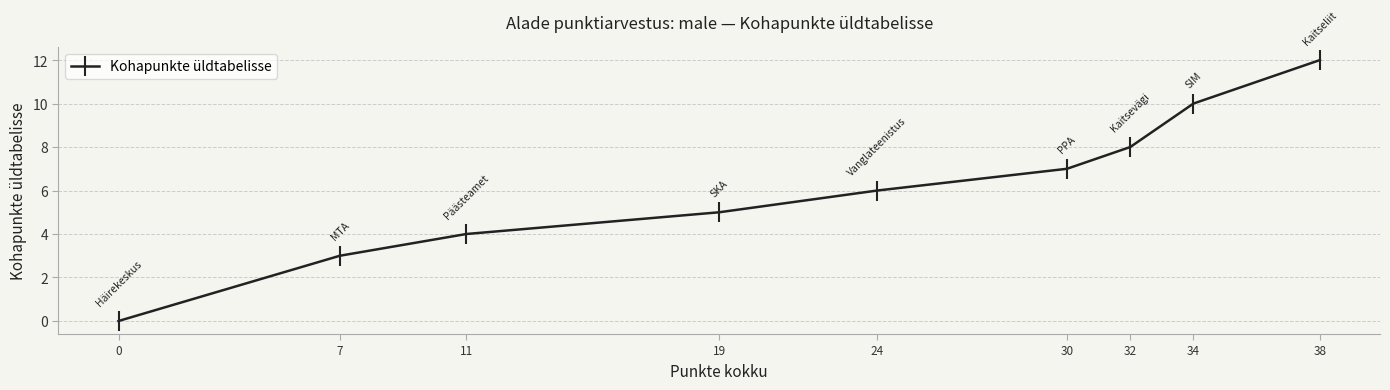

At which category does the chart reach its peak across all series?

38